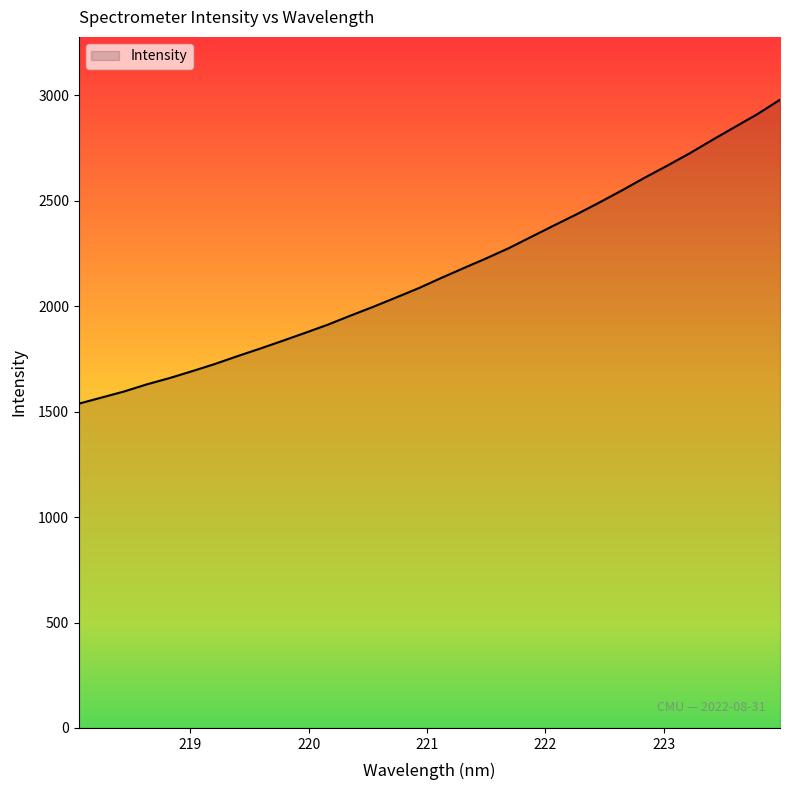

Does the chart have visible grid lines?

No